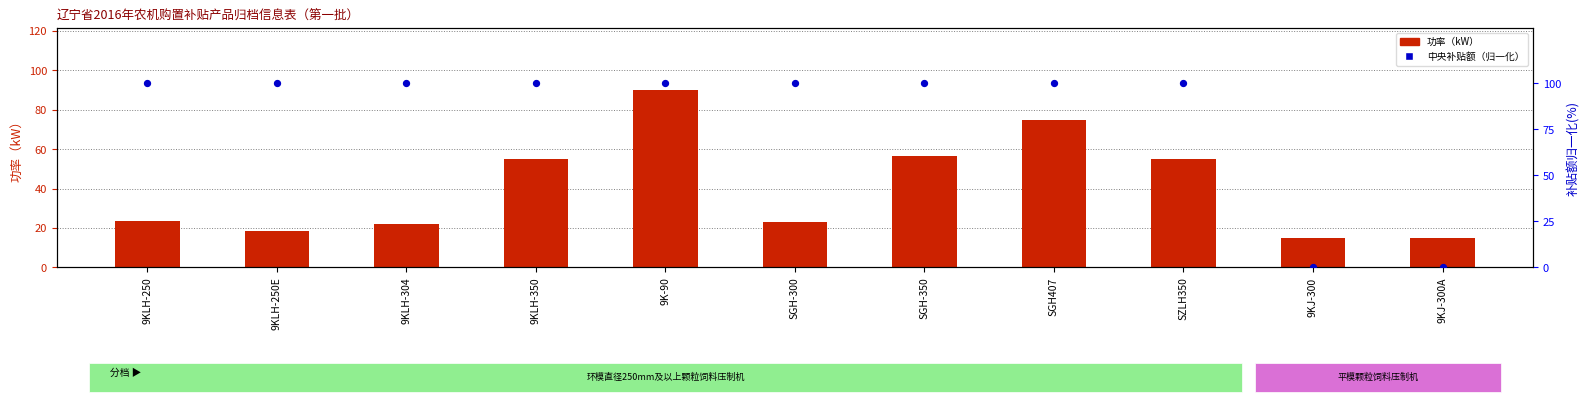

What are all the series names shown in the legend?

功率（kW）, 中央补贴额（归一化）